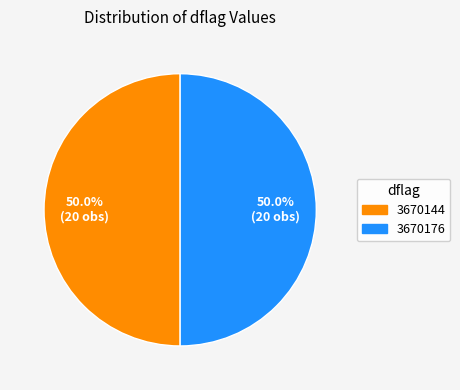

What is the ratio of the value at 3670144 to the value at 3670176?

1.0